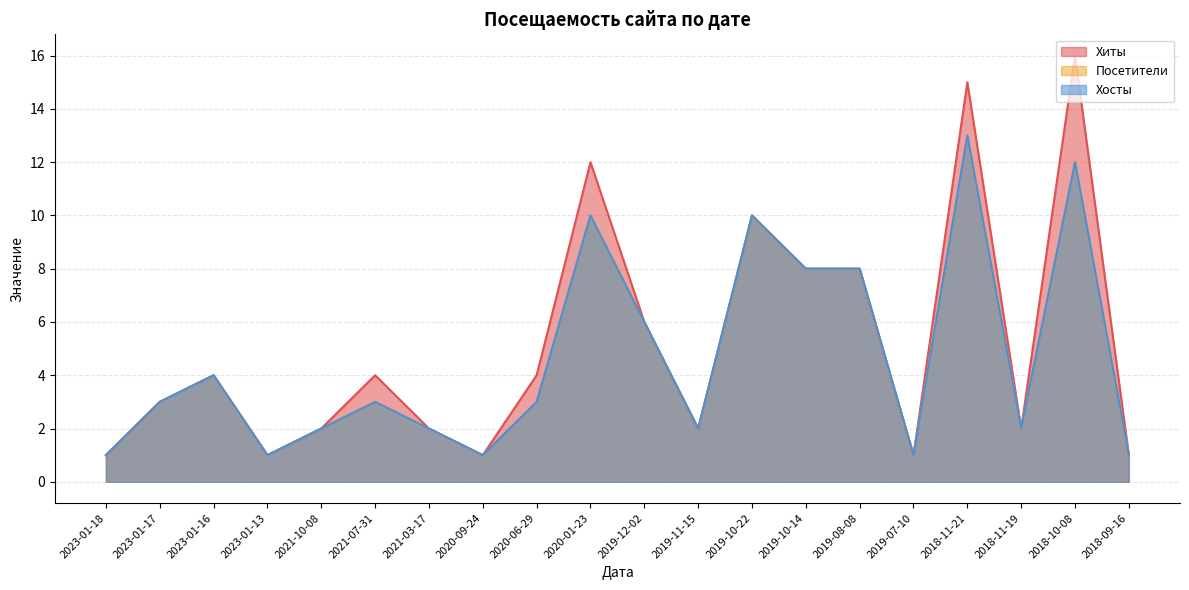

Which category has the highest value across all series?

2018-10-08